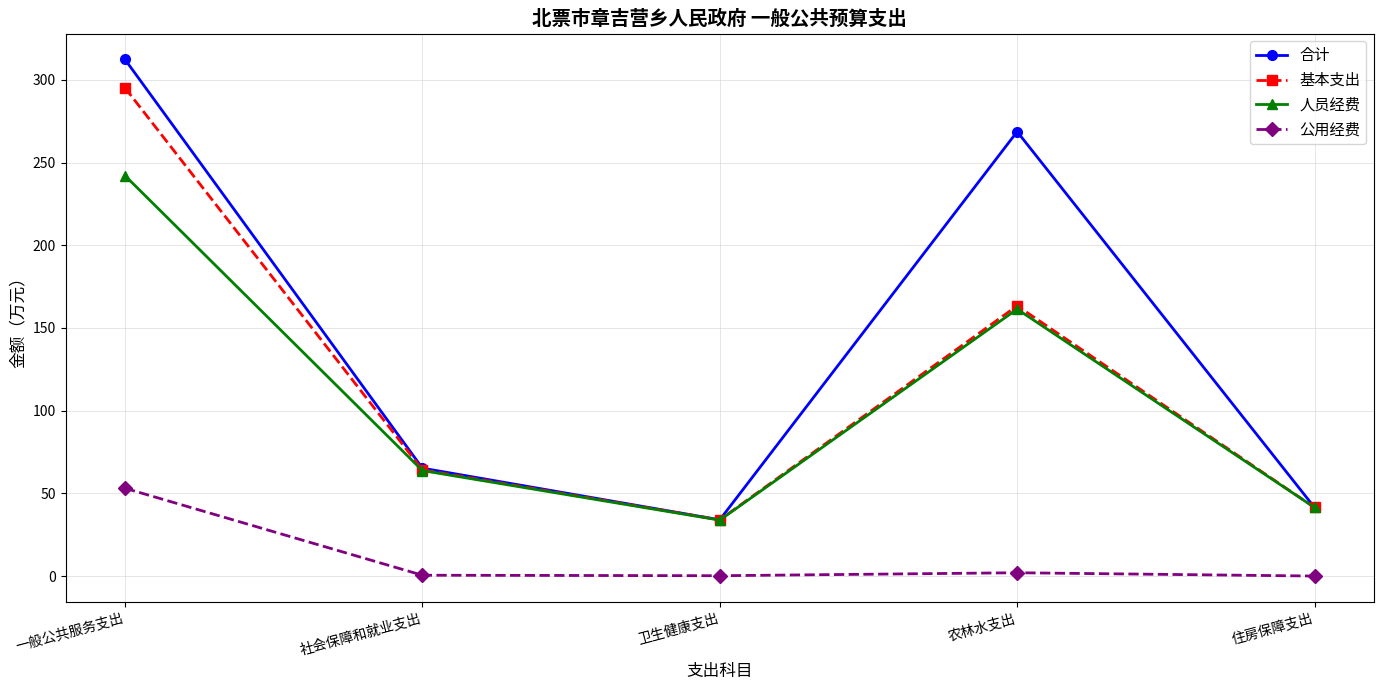

Which series has the largest total across all categories?

合计